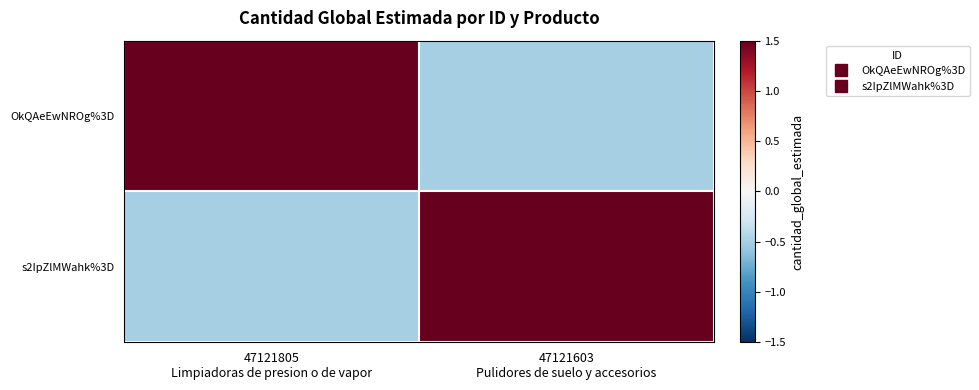

Reading right to left, transcribe all the data shown in this chart.

OkQAeEwNROg%3D: 47121603
Pulidores de suelo y accesorios=-0.5	47121805
Limpiadoras de presion o de vapor=1.5
s2IpZlMWahk%3D: 47121603
Pulidores de suelo y accesorios=1.5	47121805
Limpiadoras de presion o de vapor=-0.5